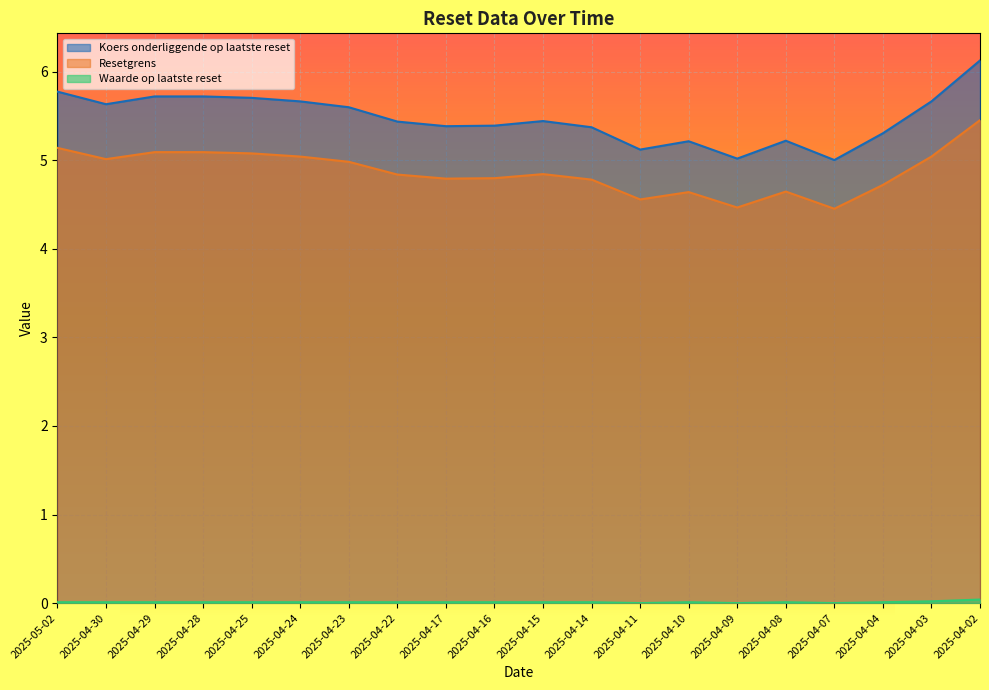

Reading left to right, extract all data points from this chart.

Koers onderliggende op laatste reset: 5.8	5.6	5.7	5.7	5.7	5.7	5.6	5.4	5.4	5.4	5.4	5.4	5.1	5.2	5.0	5.2	5.0	5.3	5.7	6.1
Resetgrens: 5.1	5.0	5.1	5.1	5.1	5.0	5.0	4.8	4.8	4.8	4.8	4.8	4.6	4.6	4.5	4.6	4.5	4.7	5.0	5.5
Waarde op laatste reset: 0.0	0.0	0.0	0.0	0.0	0.0	0.0	0.0	0.0	0.0	0.0	0.0	0.0	0.0	0.0	0.0	0.0	0.0	0.0	0.0